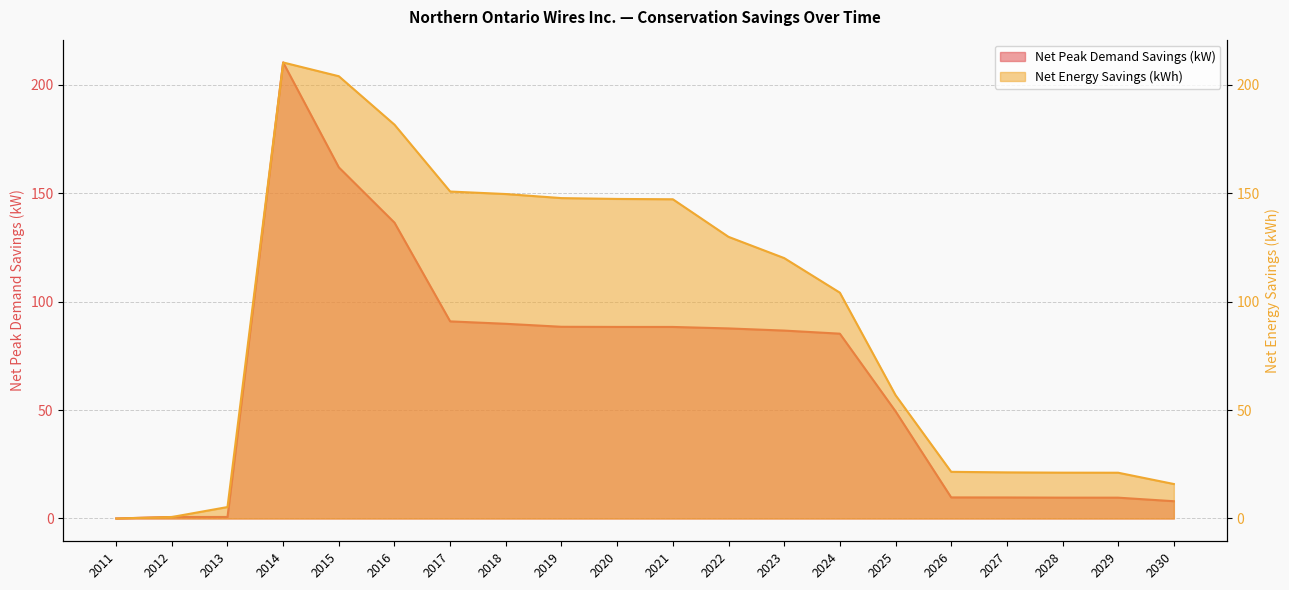

Which label corresponds to the smallest value in the chart?

2011